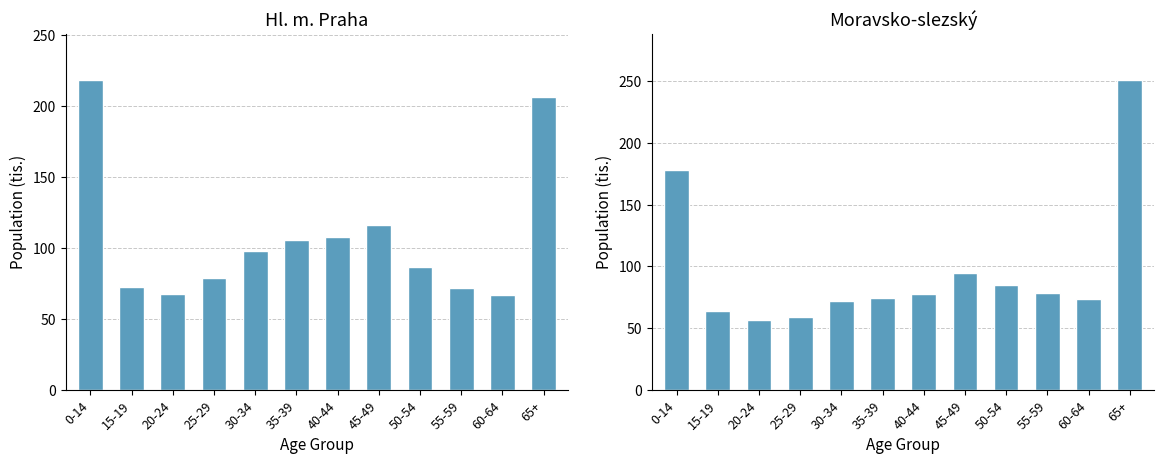

At which label does Moravsko-slezský reach its peak?

65+